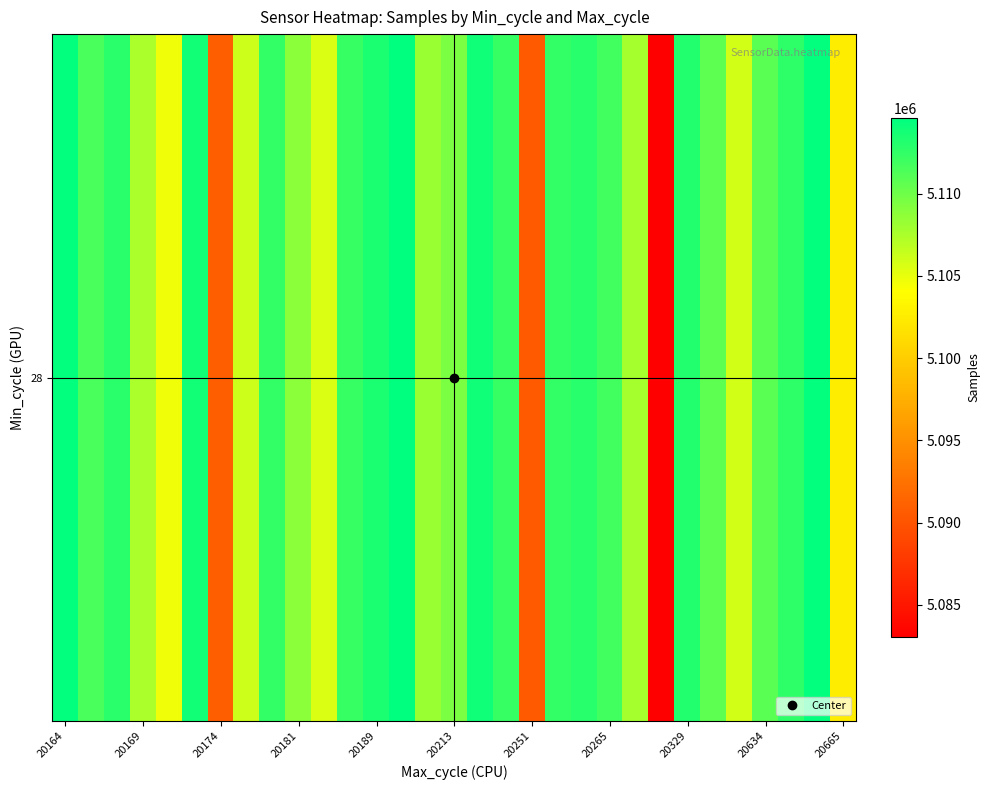

Reading left to right, list all the values displayed in this chart.

5114373	5111616	5112763	5107566	5104630	5113750	5090870	5106097	5112455	5108893	5105523	5112282	5113454	5114593	5108222	5109499	5113864	5112282	5090531	5112455	5112913	5111880	5107782	5083047	5113219	5110756	5105861	5110794	5112645	5114412	5102640